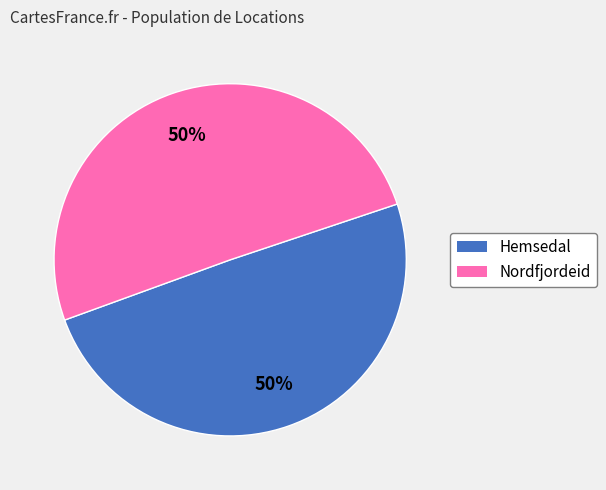

To the nearest percent, what is the average slice percentage?

50%